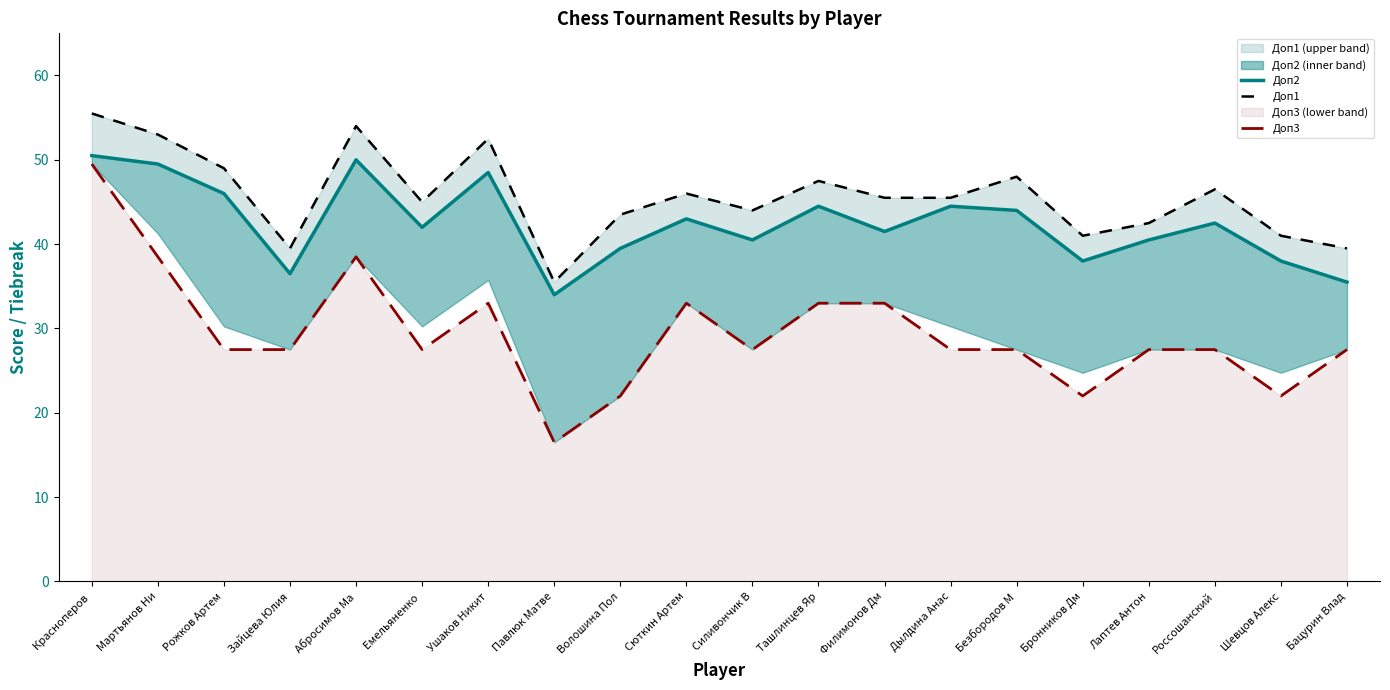

True or false: Доп3 and Доп1 intersect in this chart.

False